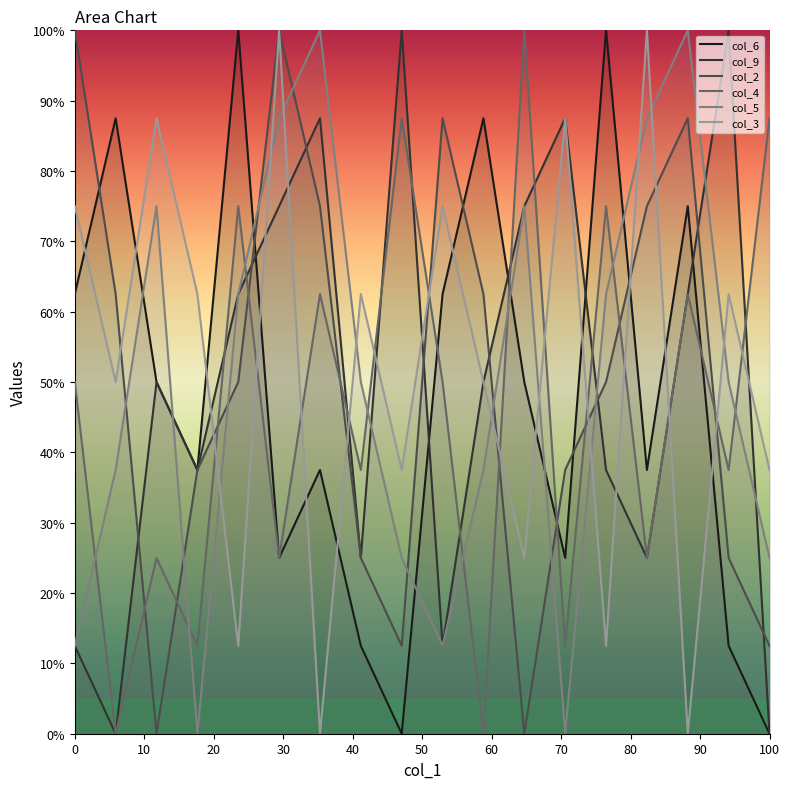

The value of col_4 at 1 is 108.4. True or false?

False